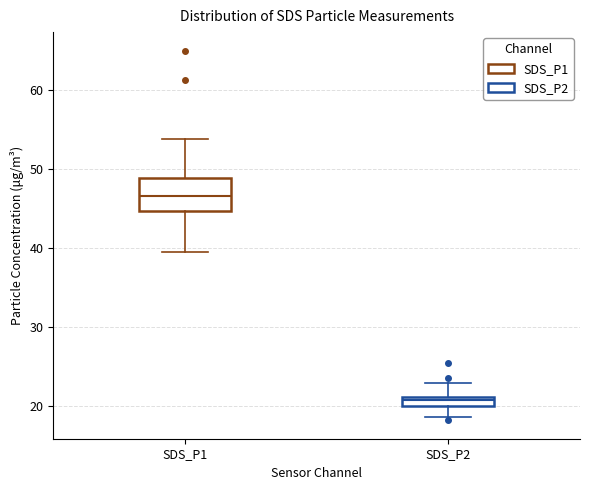

Which box has the highest median line?

SDS_P1